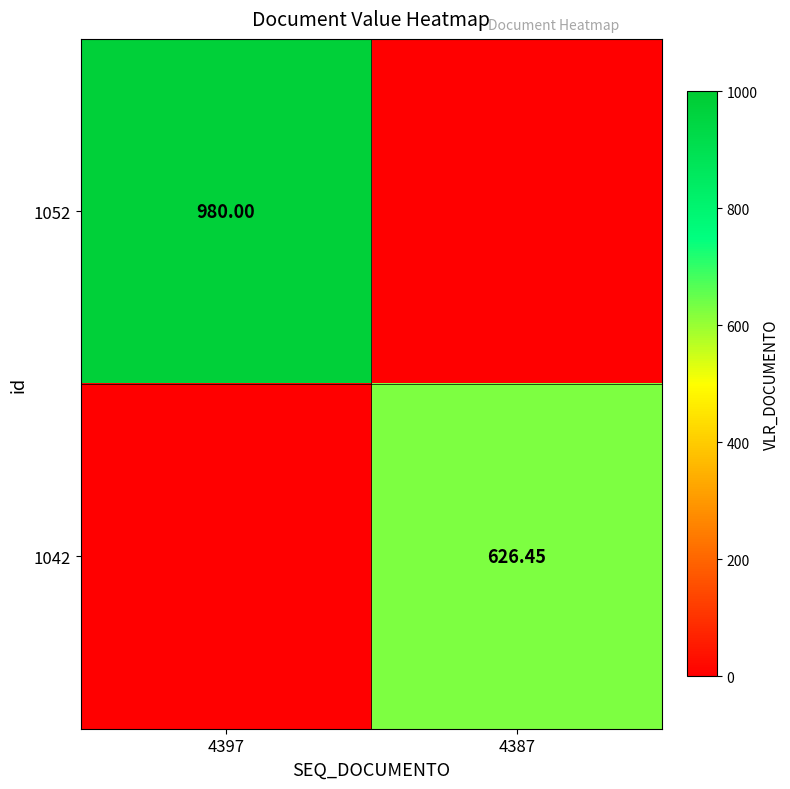

Is the value of 1042 at 4387 greater than the value of 1052 at 4397?

No